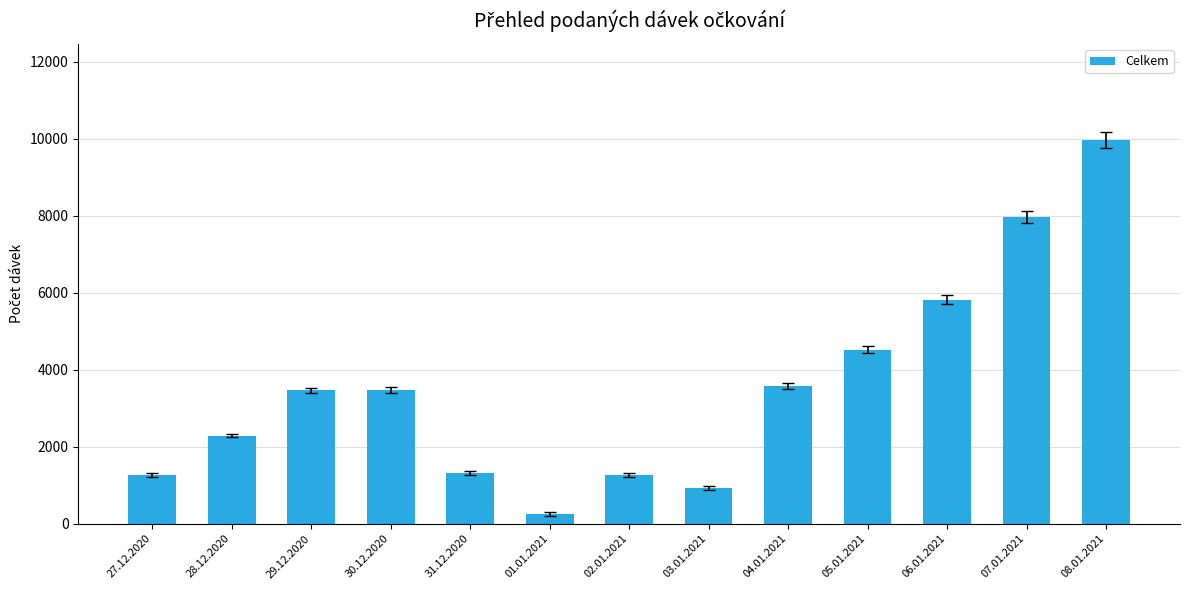

The value at 29.12.2020 is 3460. True or false?

True